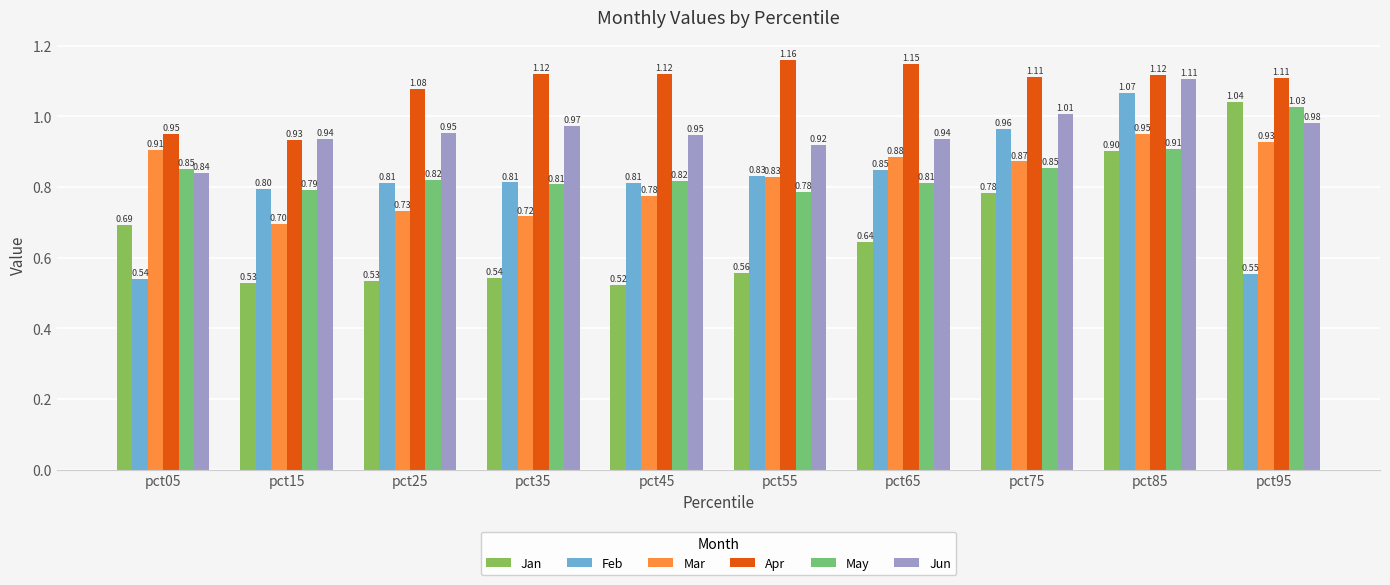

At which category does the chart reach its minimum across all series?

pct45